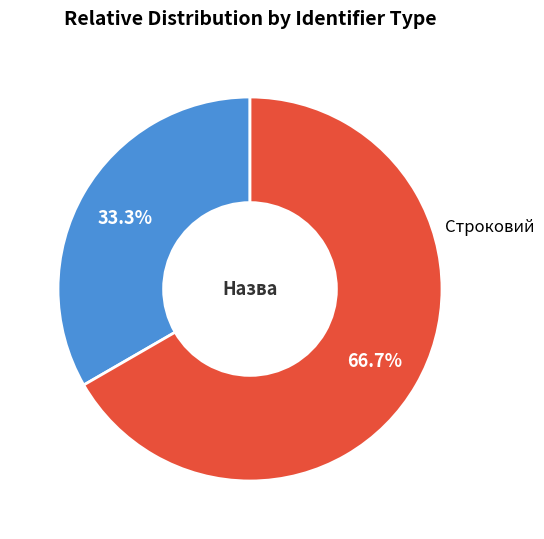

To the nearest percent, what is the combined percentage of Строковий and Безстроковий?

100%